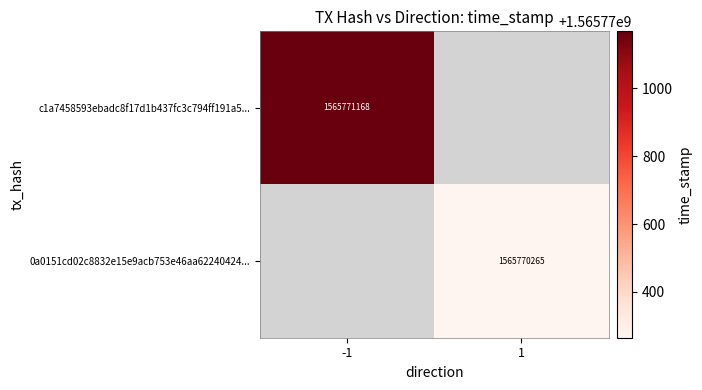

True or false: c1a7458593ebadc8f17d1b437fc3c794ff191a5... has a value of 1565771168 at -1.

True